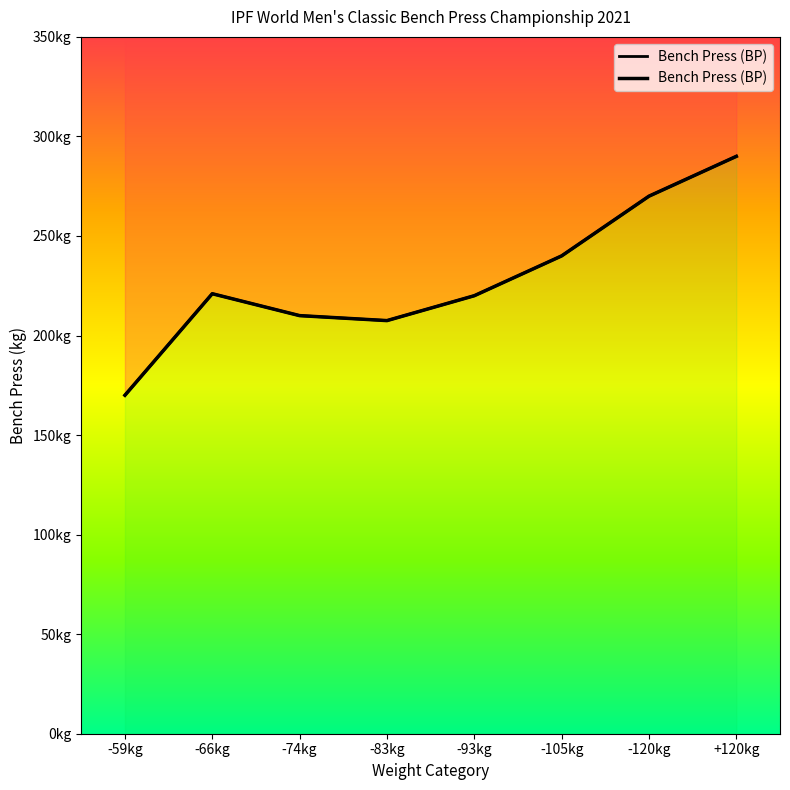

Between -105kg and -83kg, which is larger?

-105kg